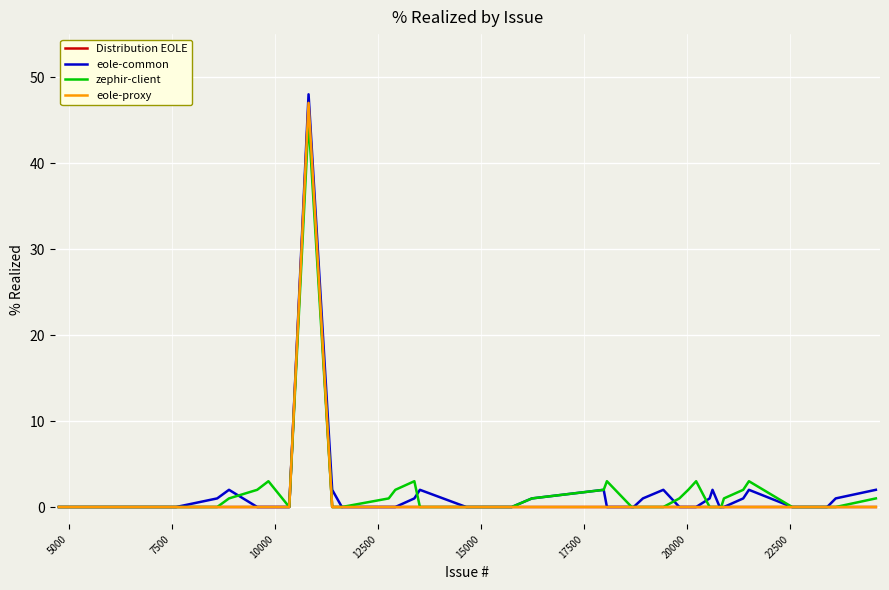

Is this an area chart (filled region under the line)?

No